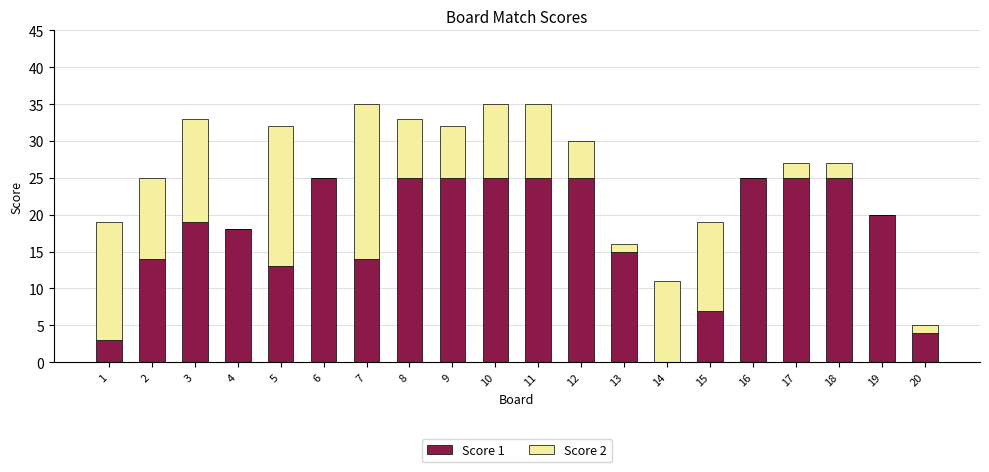

Are the bars horizontal?

No